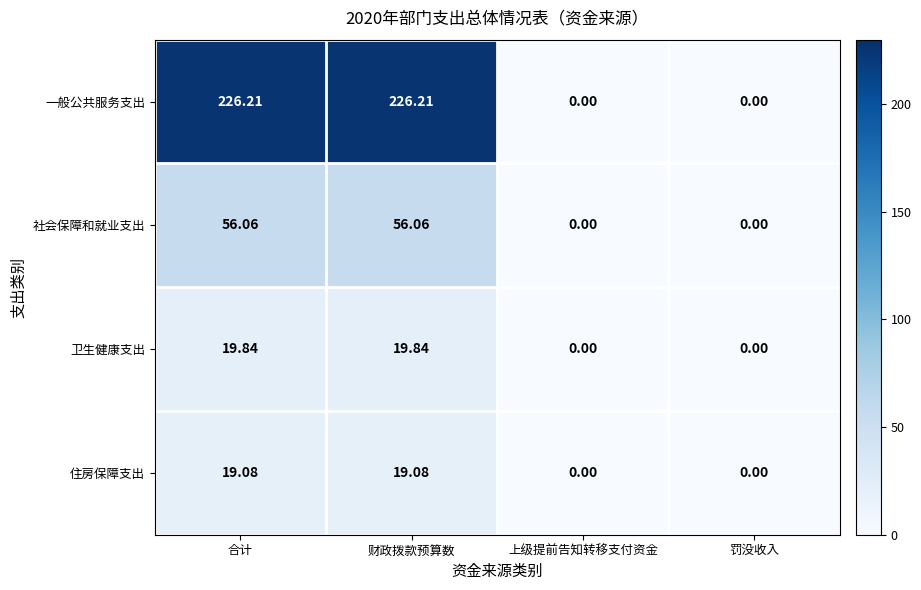

Which series has the largest total across all categories?

一般公共服务支出